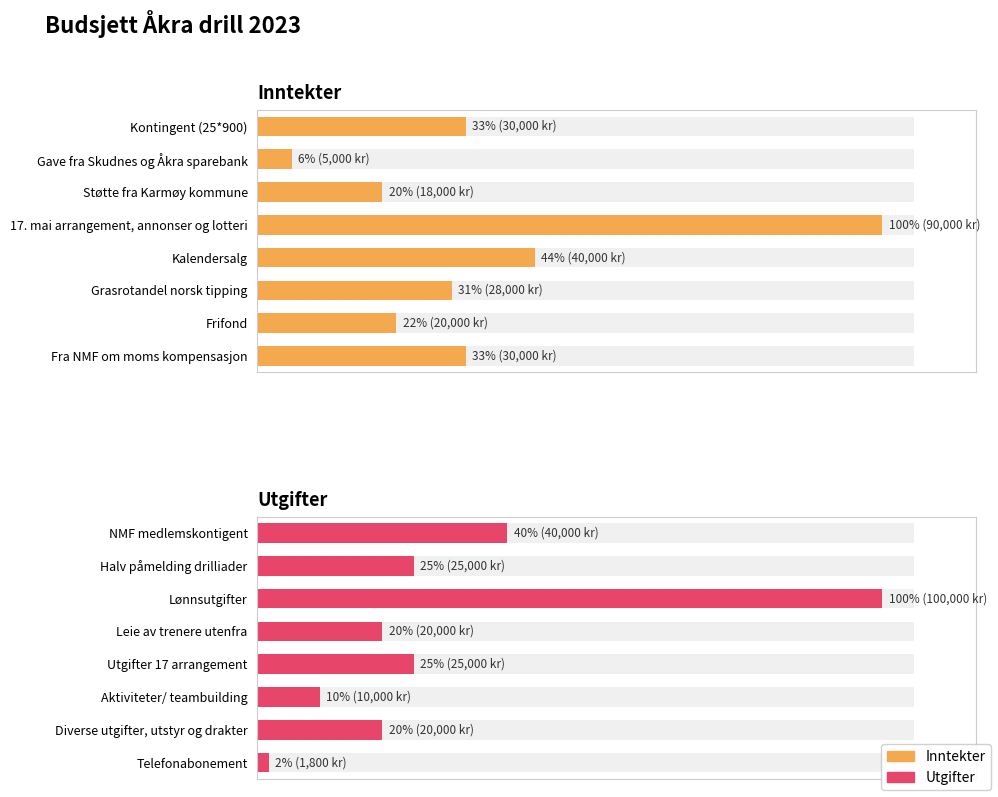

What are all the series names shown in the legend?

Inntekter, Utgifter